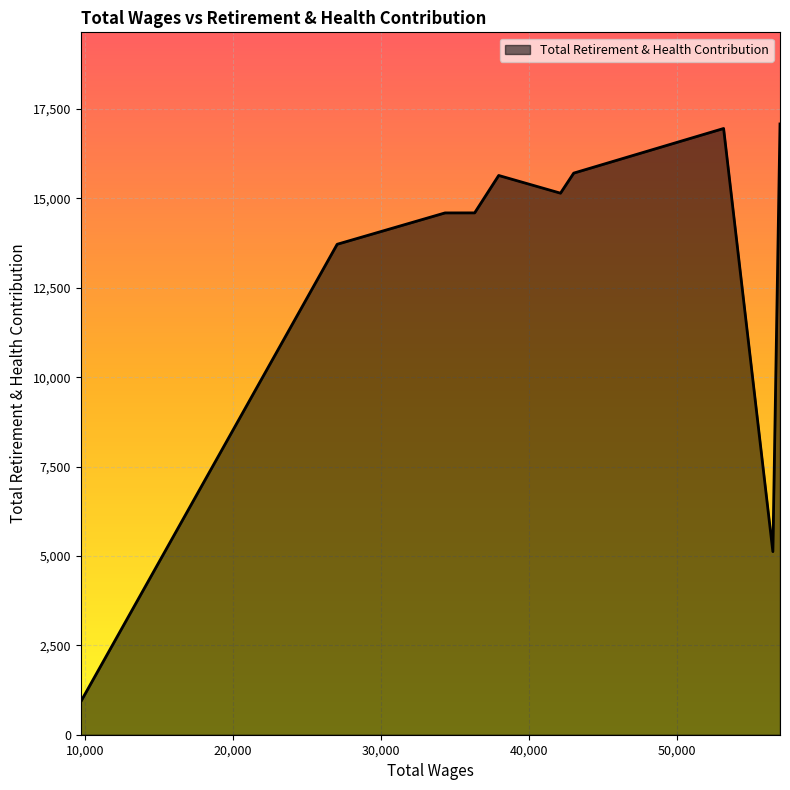

What is the maximum value shown in the chart?

17081